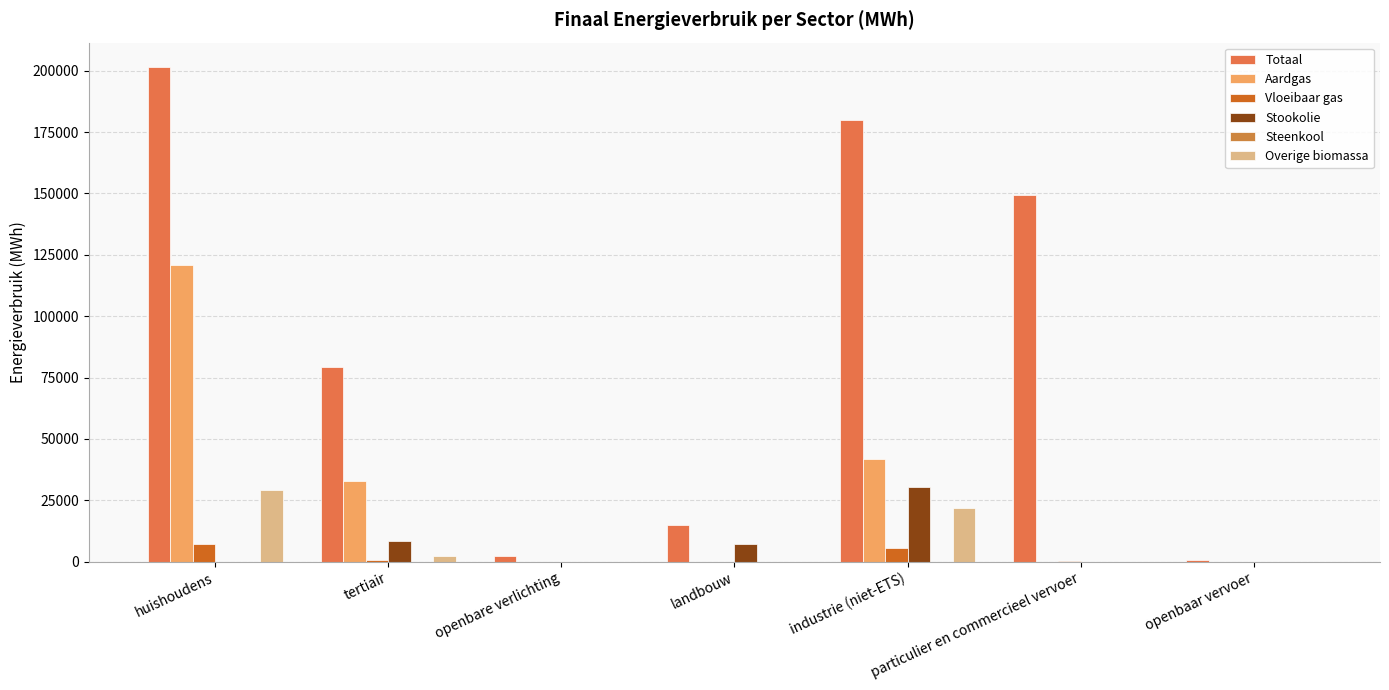

What is the difference between the maximum and second lowest values in the Aardgas series?

120980.7